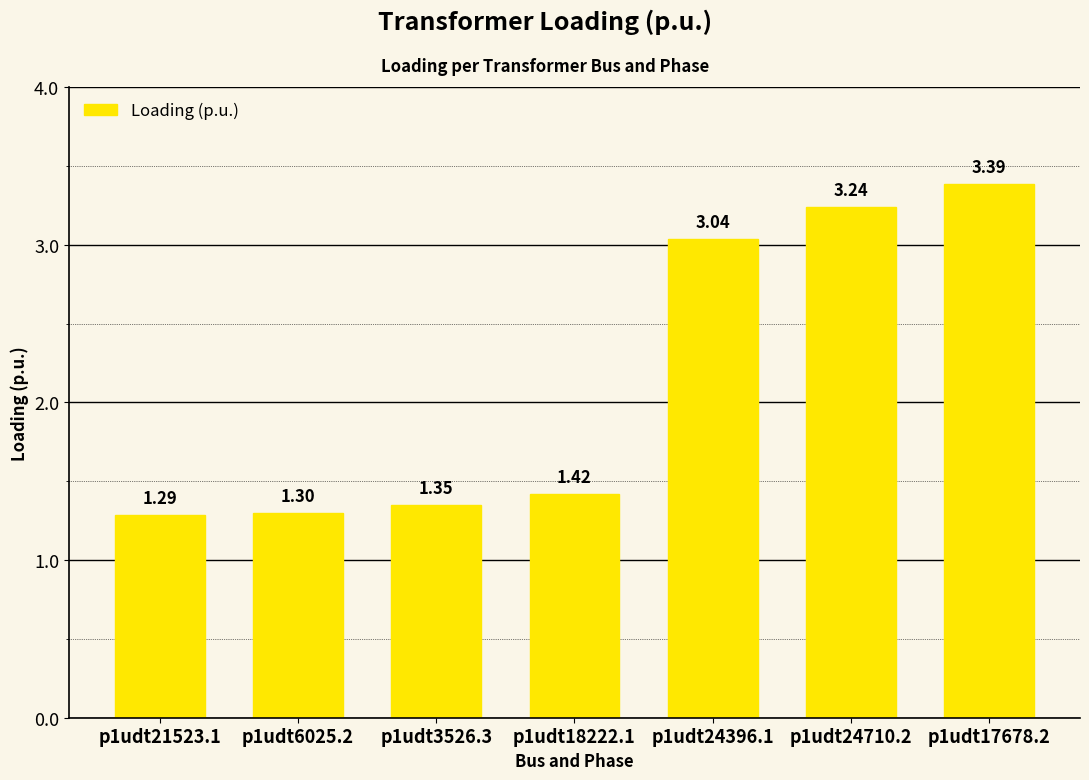

What is the sum of all values?

15.0